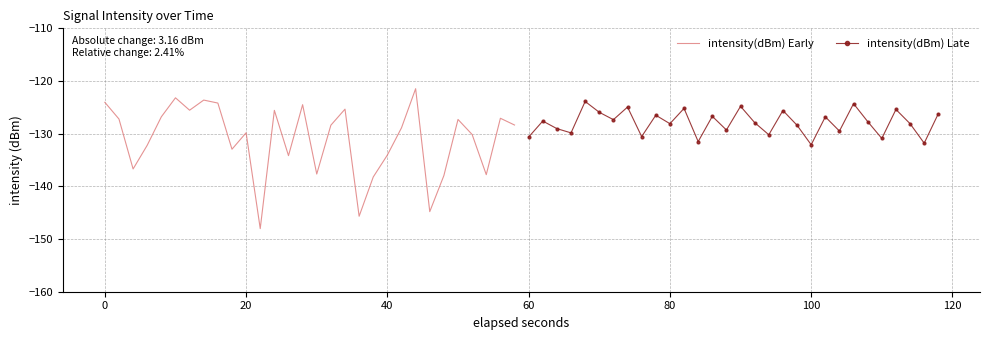

How many interior local valleys does the intensity(dBm) Late series have?

11